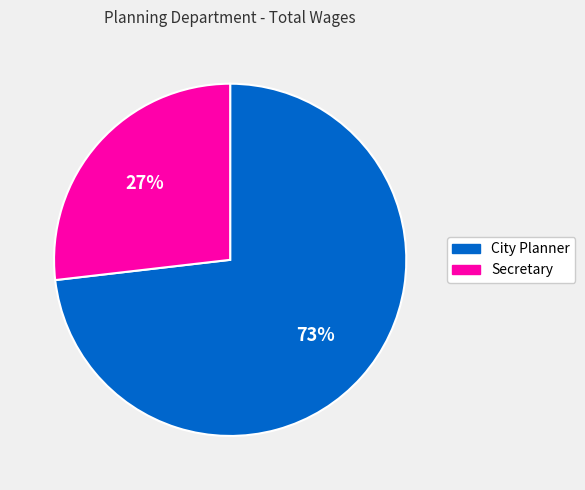

To the nearest percent, what is the difference between the Secretary and City Planner slice percentages?

46%